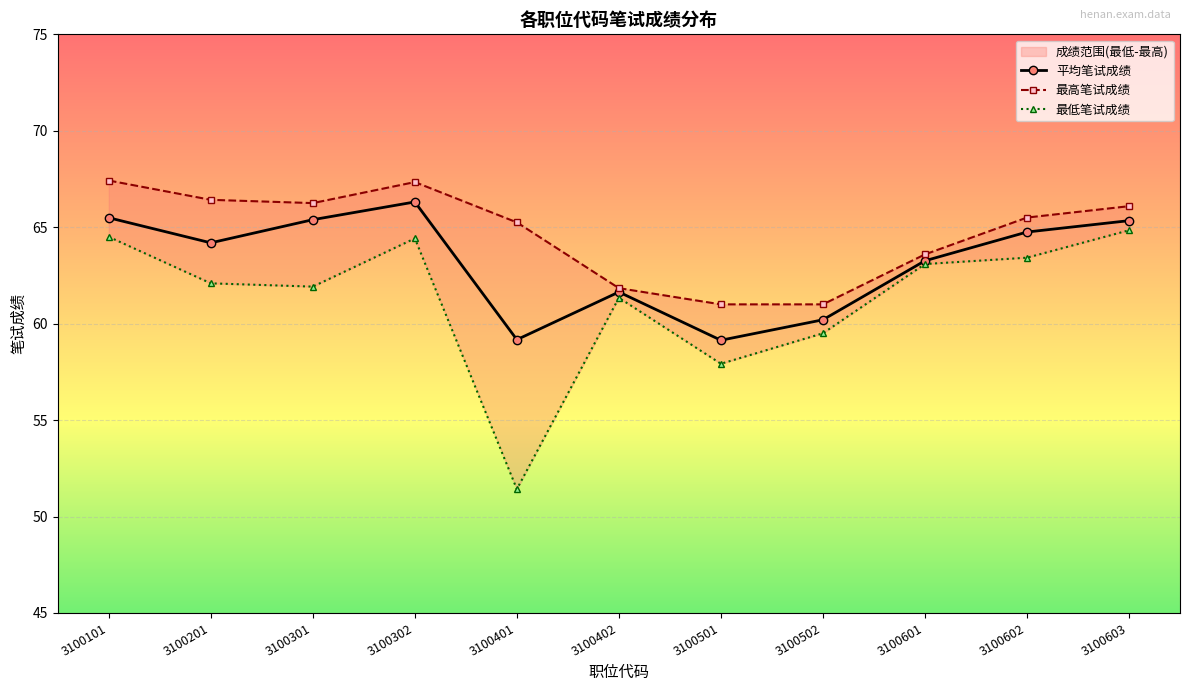

Which series has the largest total across all categories?

最高笔试成绩